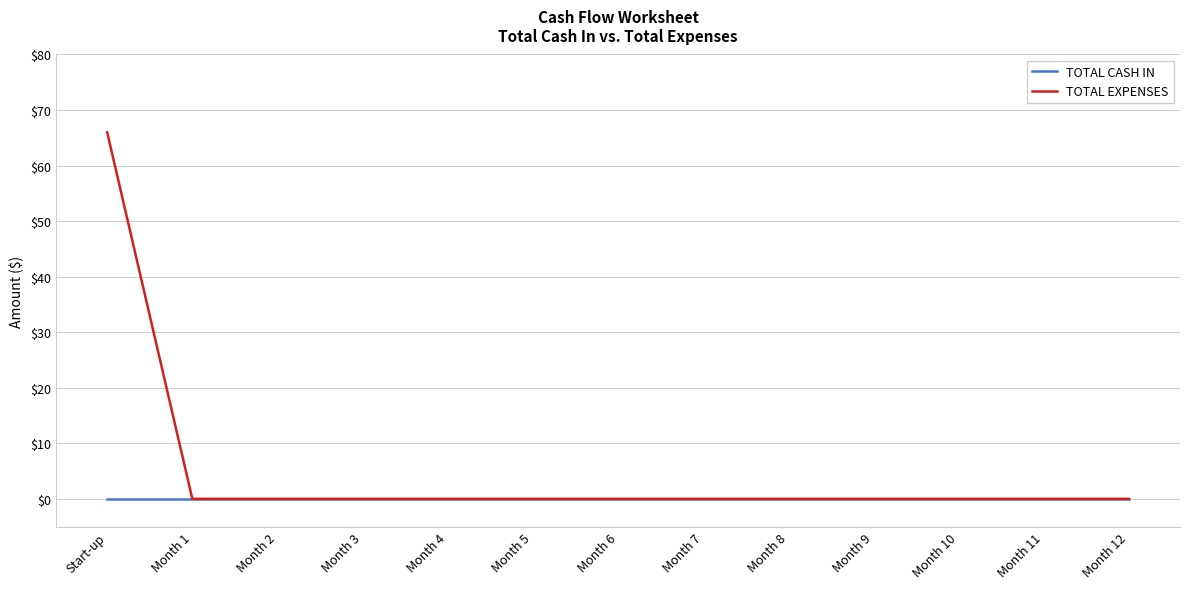

Which series has the widest spread of values?

TOTAL EXPENSES